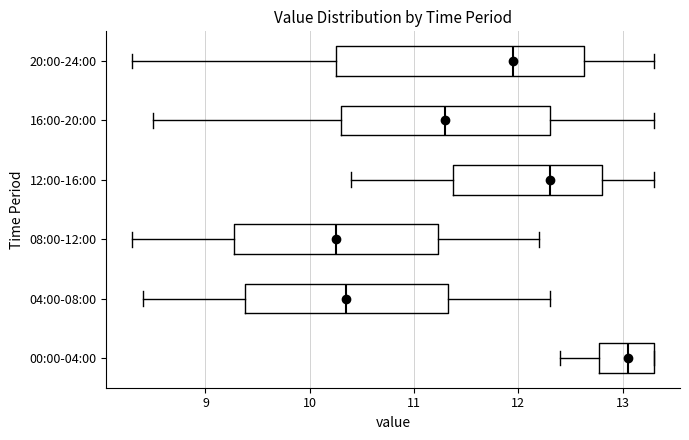

Comparing the boxes themselves (not the whiskers), which one is the widest?

20:00-24:00